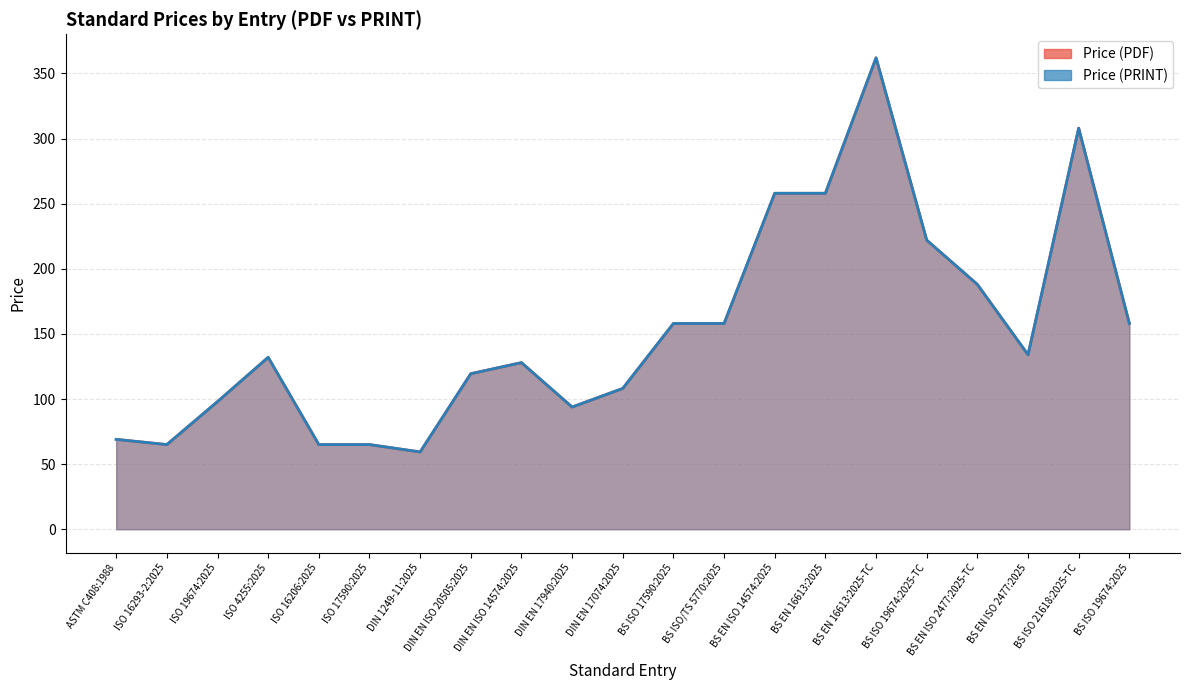

Reading left to right, transcribe all the data shown in this chart.

Price (PDF): ASTM C408:1988=69.0	ISO 16293-2:2025=65.0	ISO 19674:2025=98.0	ISO 4255:2025=132.0	ISO 16206:2025=65.0	ISO 17590:2025=65.0	DIN 1249-11:2025=59.4	DIN EN ISO 20505:2025=119.4	DIN EN ISO 14574:2025=127.9	DIN EN 17940:2025=93.8	DIN EN 17074:2025=108.1	BS ISO 17590:2025=158.0	BS ISO/TS 5770:2025=158.0	BS EN ISO 14574:2025=258.0	BS EN 16613:2025=258.0	BS EN 16613:2025-TC=362.0	BS ISO 19674:2025-TC=222.0	BS EN ISO 2477:2025-TC=188.0	BS EN ISO 2477:2025=134.0	BS ISO 21618:2025-TC=308.0	BS ISO 19674:2025=158.0
Price (PRINT): ASTM C408:1988=69.0	ISO 16293-2:2025=65.0	ISO 19674:2025=98.0	ISO 4255:2025=132.0	ISO 16206:2025=65.0	ISO 17590:2025=65.0	DIN 1249-11:2025=59.4	DIN EN ISO 20505:2025=119.4	DIN EN ISO 14574:2025=127.9	DIN EN 17940:2025=93.8	DIN EN 17074:2025=108.1	BS ISO 17590:2025=158.0	BS ISO/TS 5770:2025=158.0	BS EN ISO 14574:2025=258.0	BS EN 16613:2025=258.0	BS EN 16613:2025-TC=362.0	BS ISO 19674:2025-TC=222.0	BS EN ISO 2477:2025-TC=188.0	BS EN ISO 2477:2025=134.0	BS ISO 21618:2025-TC=308.0	BS ISO 19674:2025=158.0